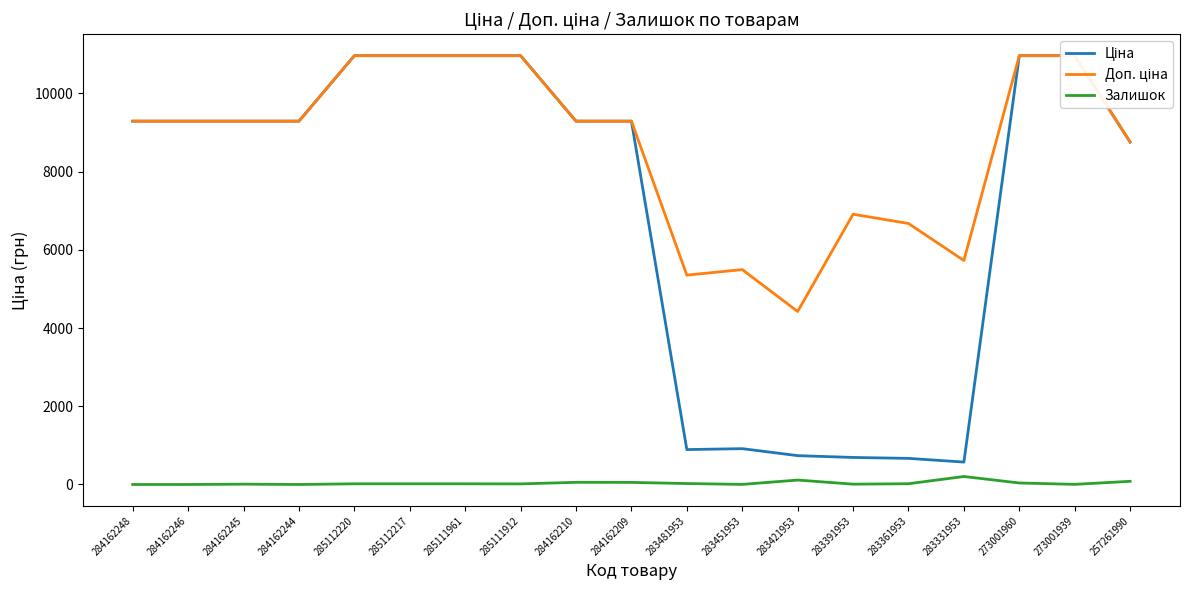

How many series are shown in this chart?

3